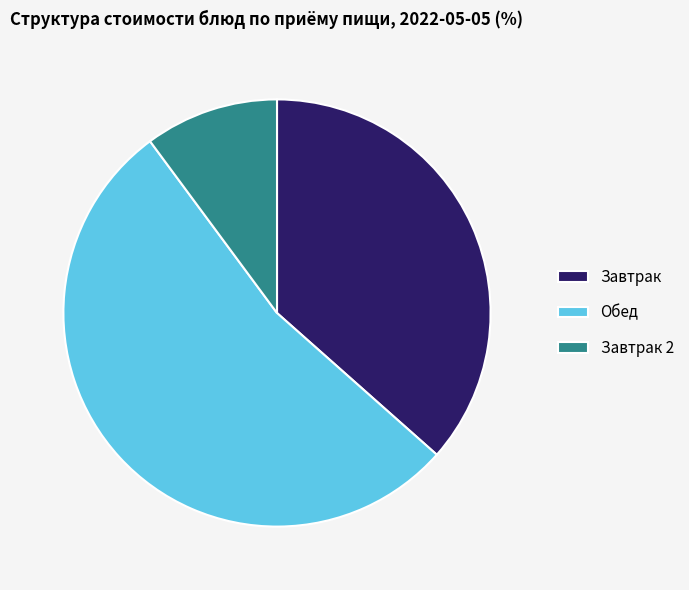

Is there any slice that represents more than half of the pie?

Yes